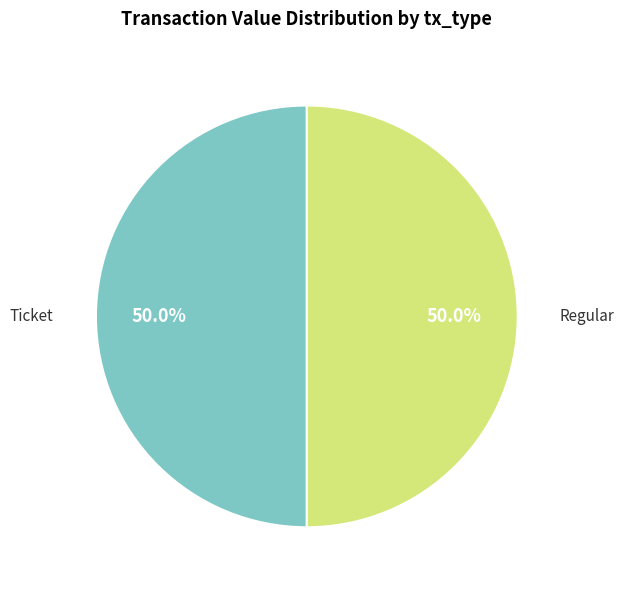

Which category has the smallest portion of the pie?

Ticket